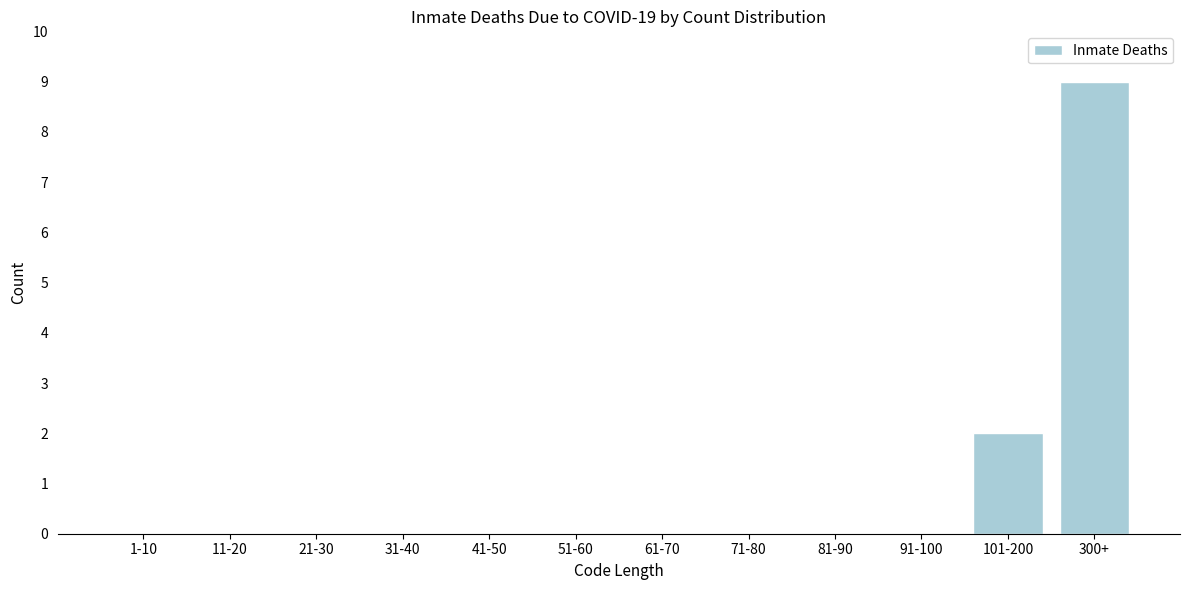

Reading right to left, what are all the values shown in this chart?

300+=9	101-200=2	91-100=0	81-90=0	71-80=0	61-70=0	51-60=0	41-50=0	31-40=0	21-30=0	11-20=0	1-10=0